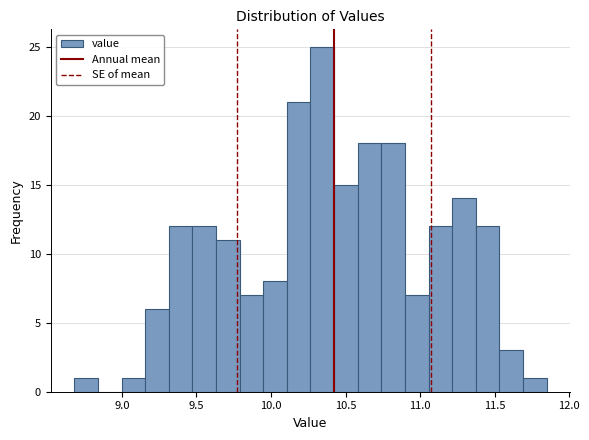

Read against the x-axis, roughly where is the centre of the tallest bar?

10.35